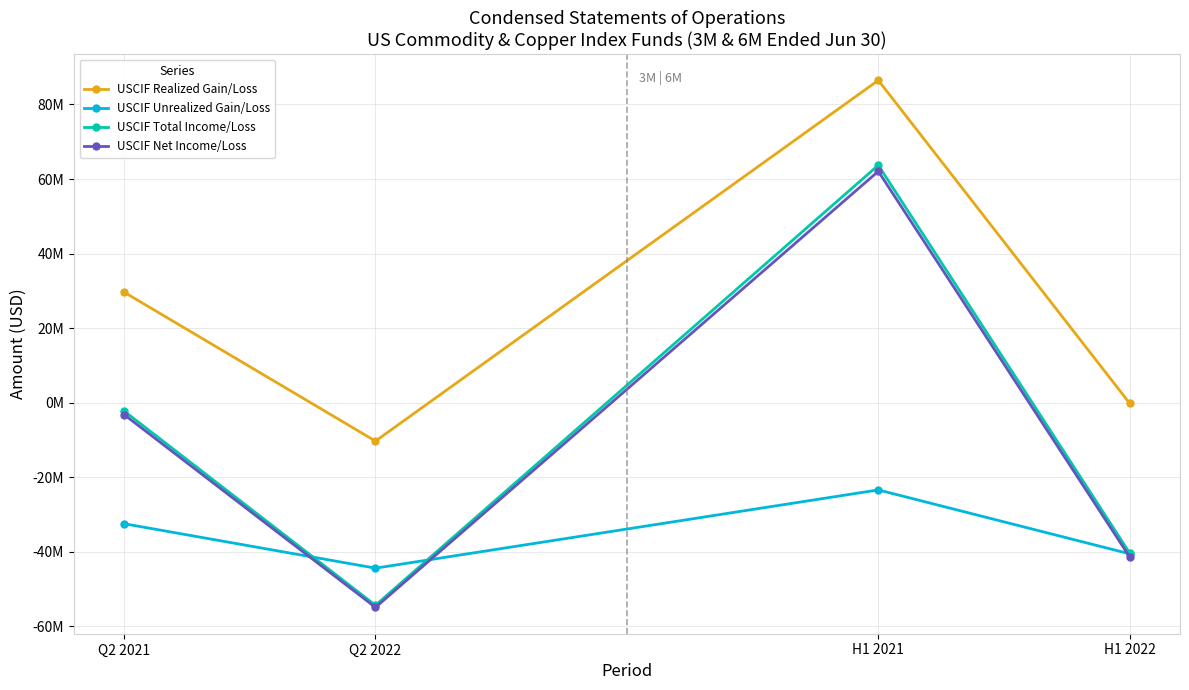

Rank the series by their maximum value, from highest to lowest.

USCIF Realized Gain/Loss, USCIF Total Income/Loss, USCIF Net Income/Loss, USCIF Unrealized Gain/Loss